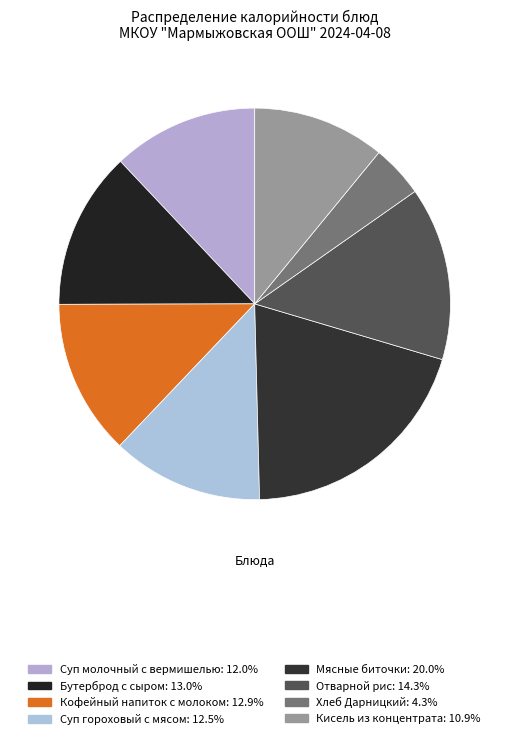

Which slice is the largest?

Мясные биточки